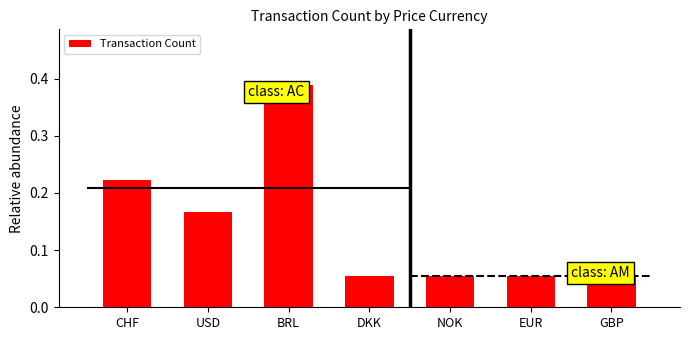

Rank the categories by value from lowest to highest.

DKK, NOK, EUR, GBP, USD, CHF, BRL